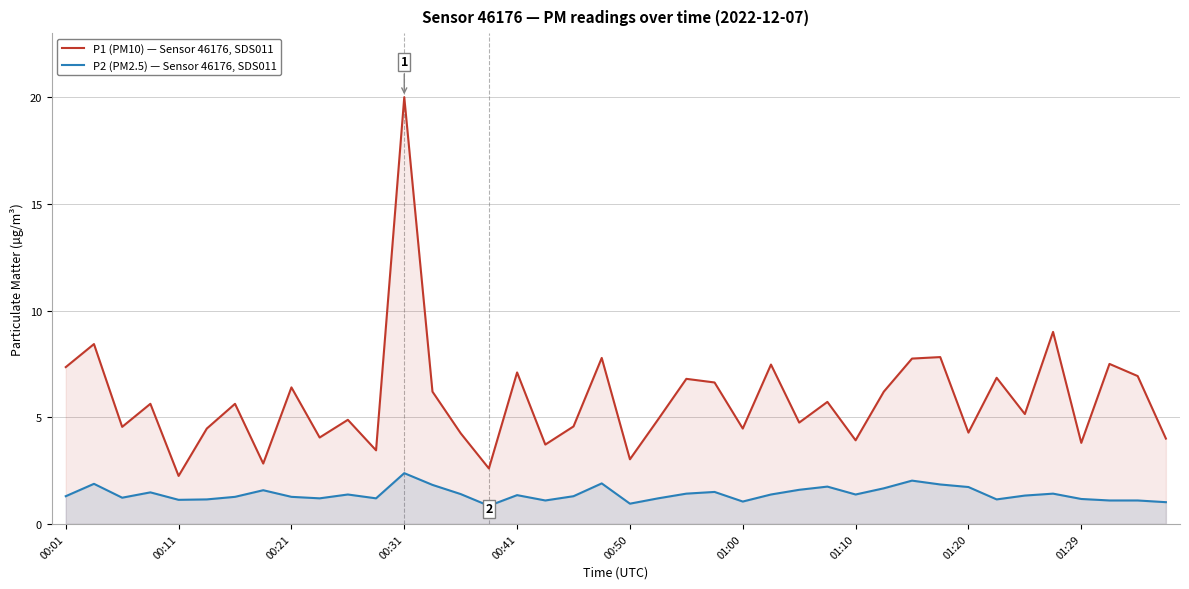

List the series in order of their overall mean, highest first.

P1 (PM10) — Sensor 46176, SDS011, P2 (PM2.5) — Sensor 46176, SDS011